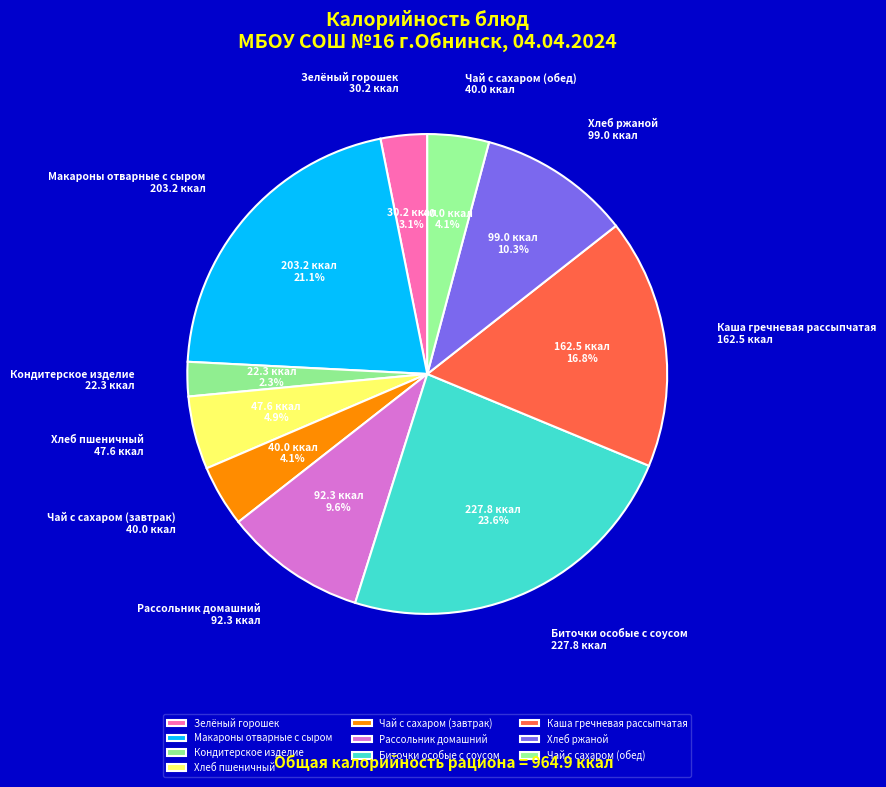

How much of the chart is everything except Зелёный горошек?

96.9%